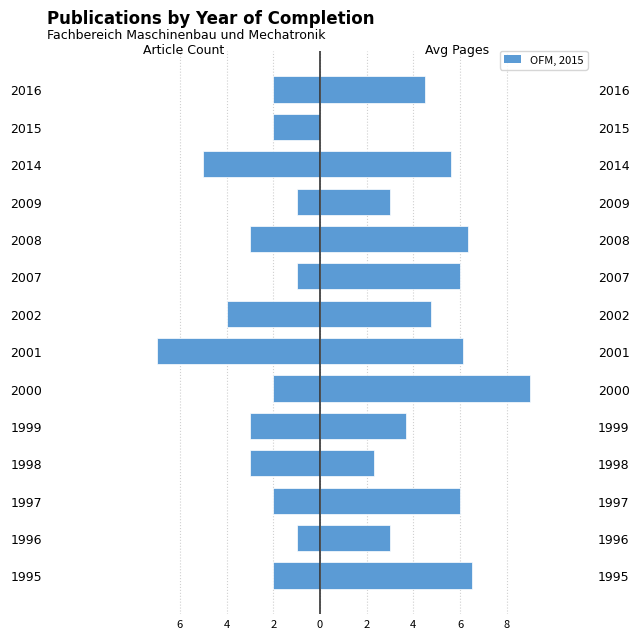

Rank the series by their maximum value, from highest to lowest.

Avg Page Count (right), Article Count (left)